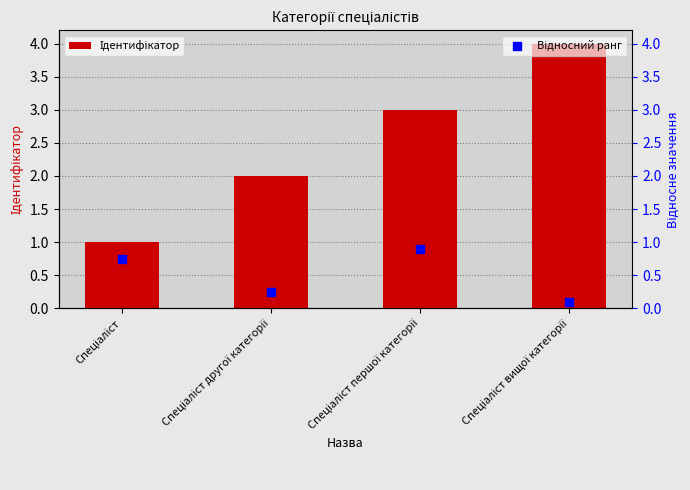

What is the total value across all series at Спеціаліст другої категорії?

2.2